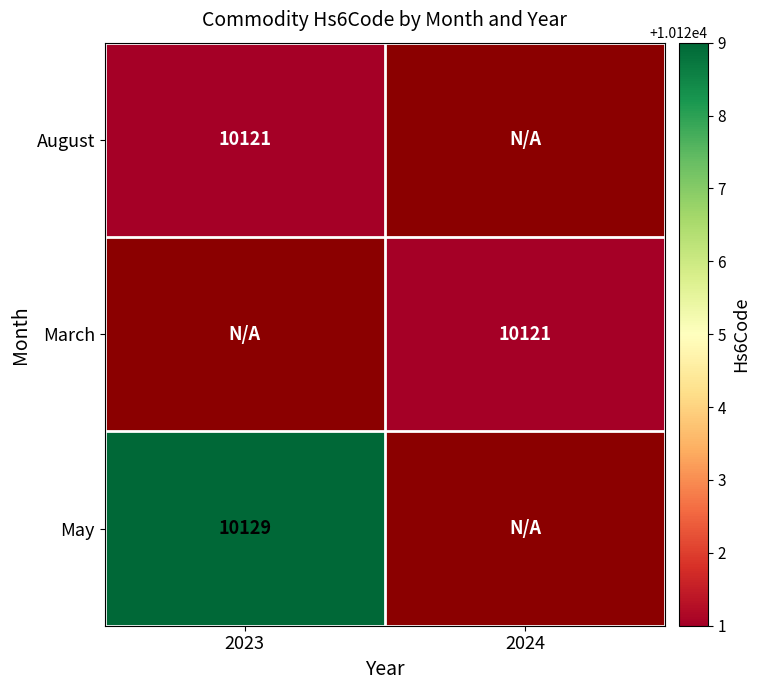

Is it true that March equals 2958 at 2024?

False